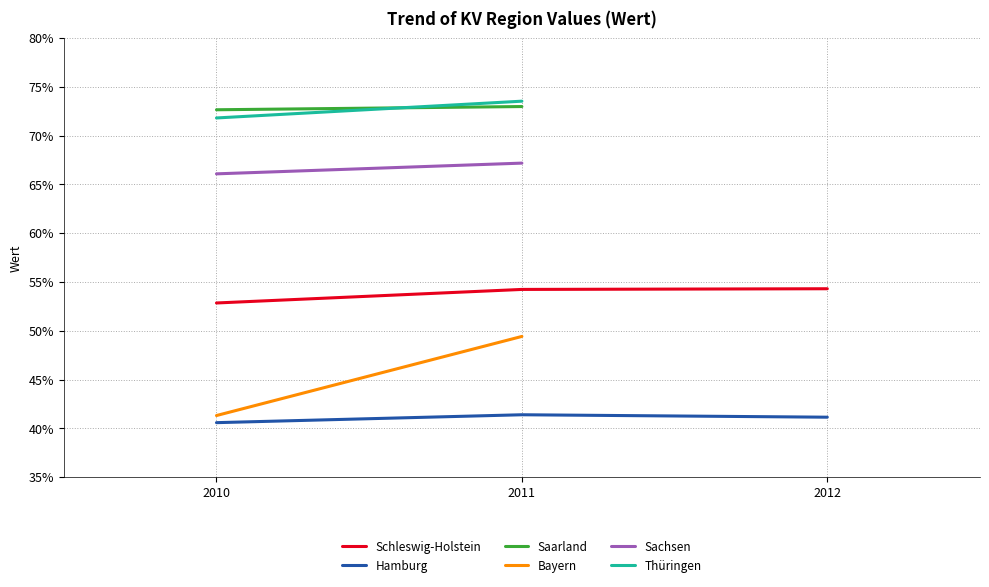

Is the value of Schleswig-Holstein at 2010 greater than the value of Hamburg at 2011?

Yes